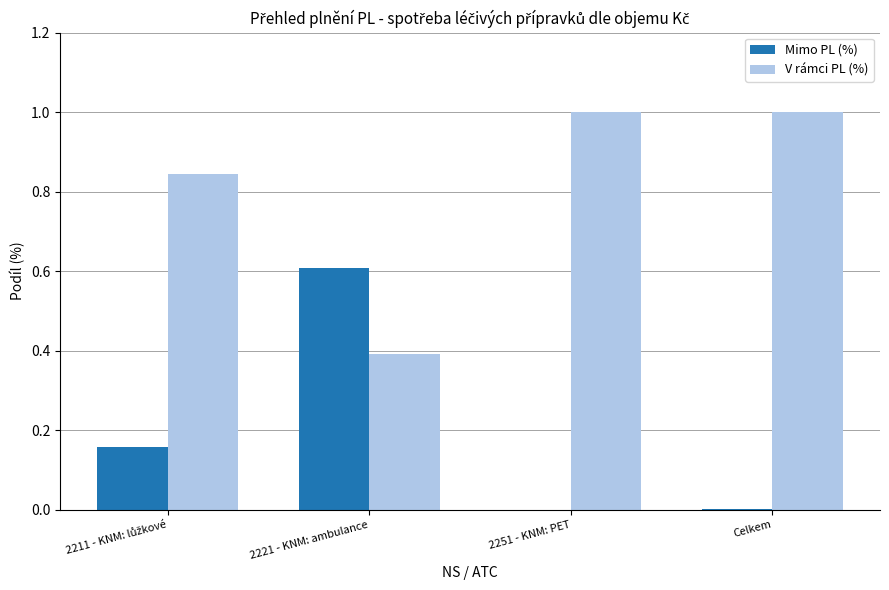

At which label does Mimo PL (%) reach its peak?

2221 - KNM: ambulance